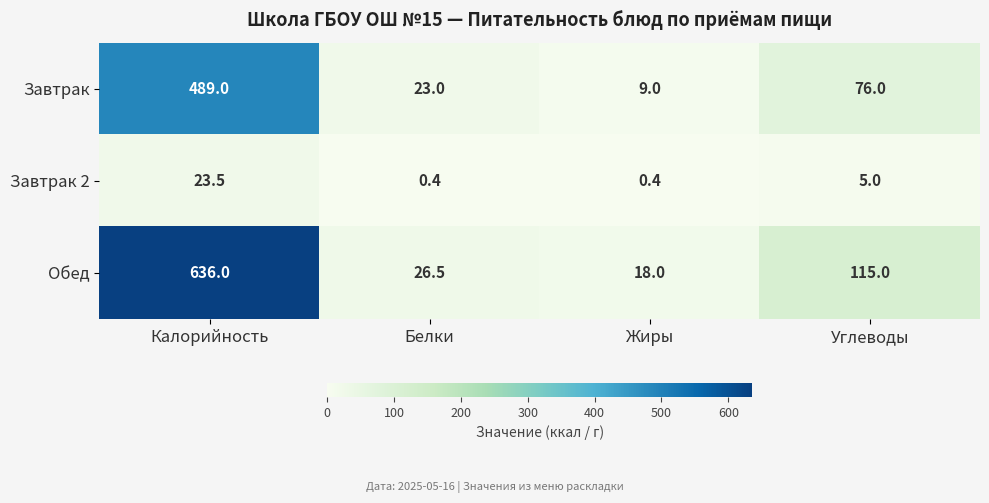

List the series in order of their overall mean, lowest first.

Завтрак 2, Завтрак, Обед